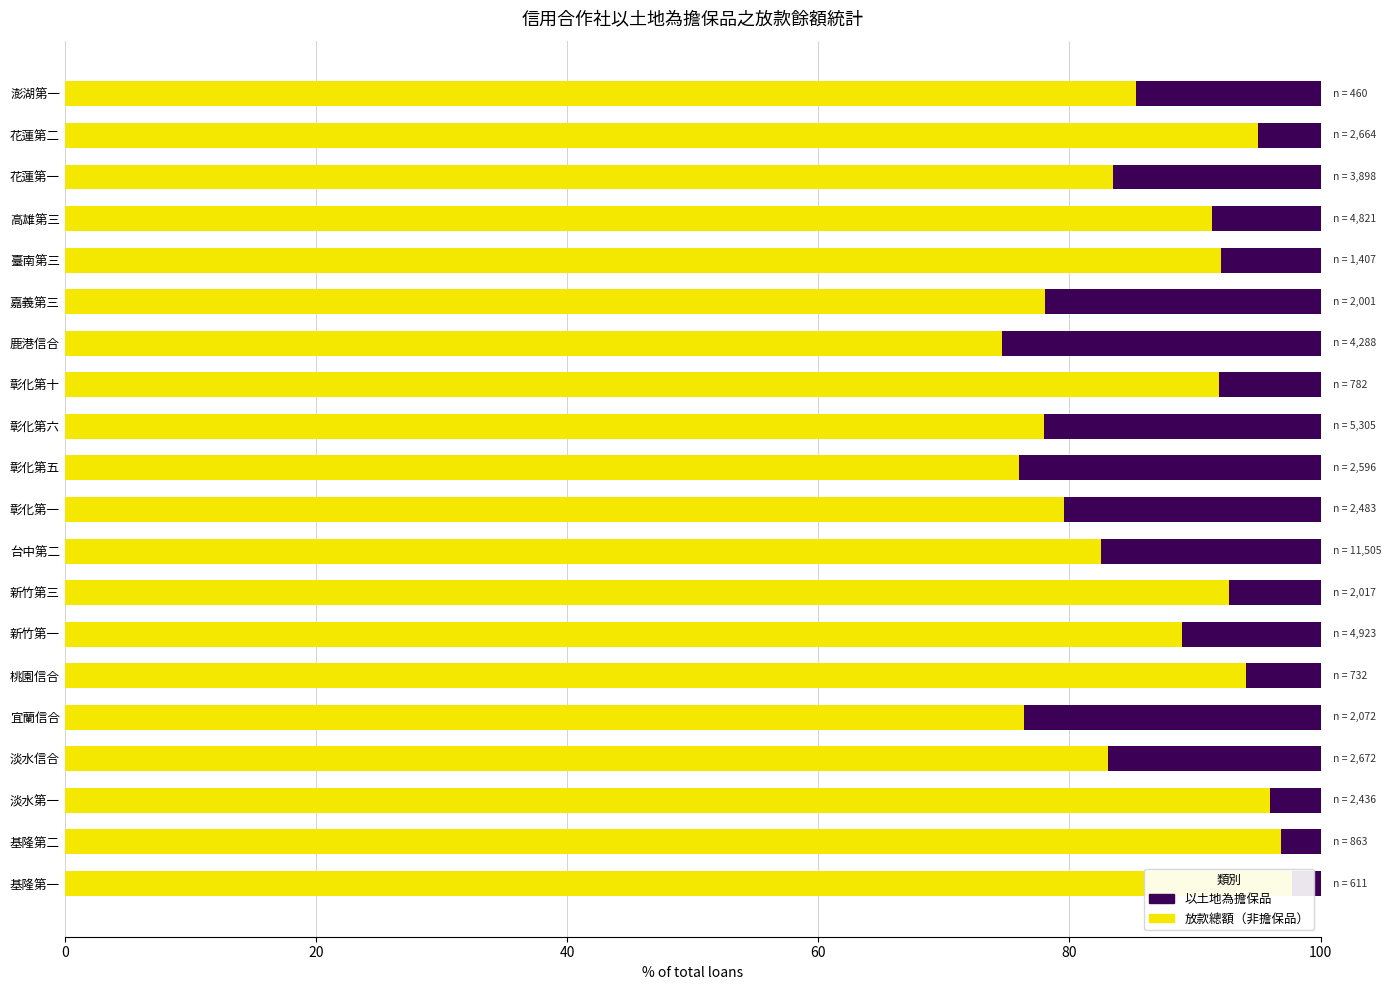

What is the value of the 以土地為擔保品之放款 bar at the 12th from the left?

22.1